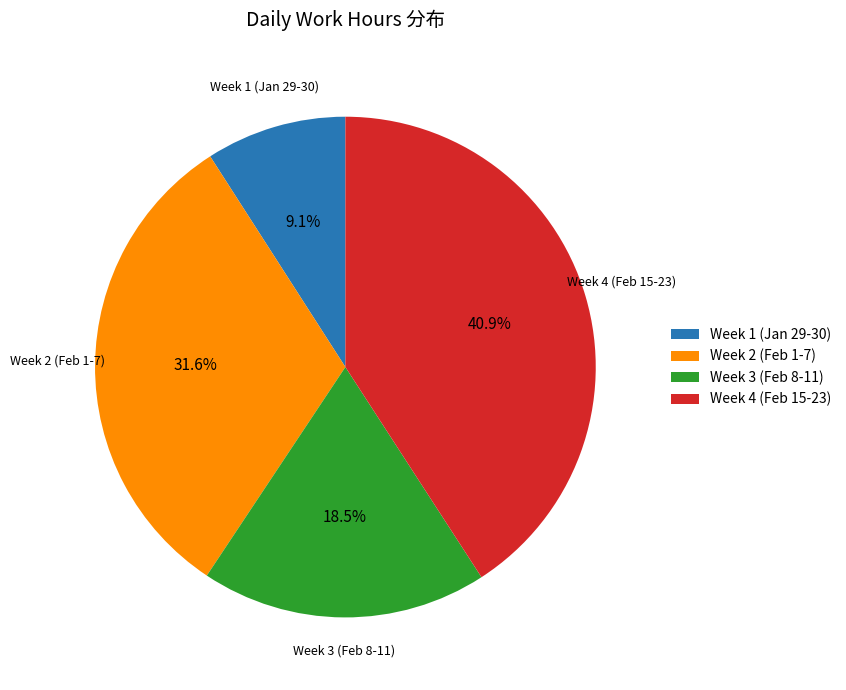

What is the ratio of the value at Week 3 (Feb 8-11) to the value at Week 2 (Feb 1-7)?

0.6